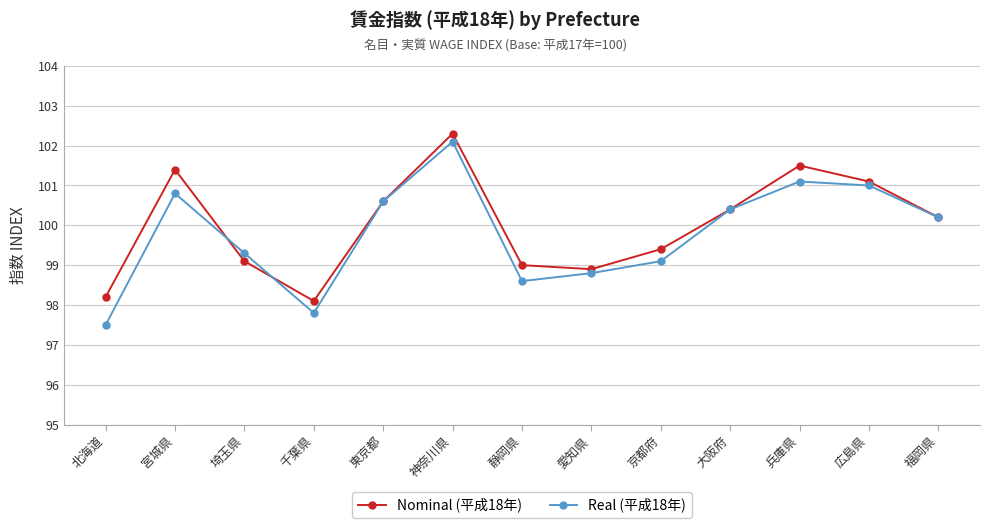

How many data points in Real (平成18年) are above 100?

7